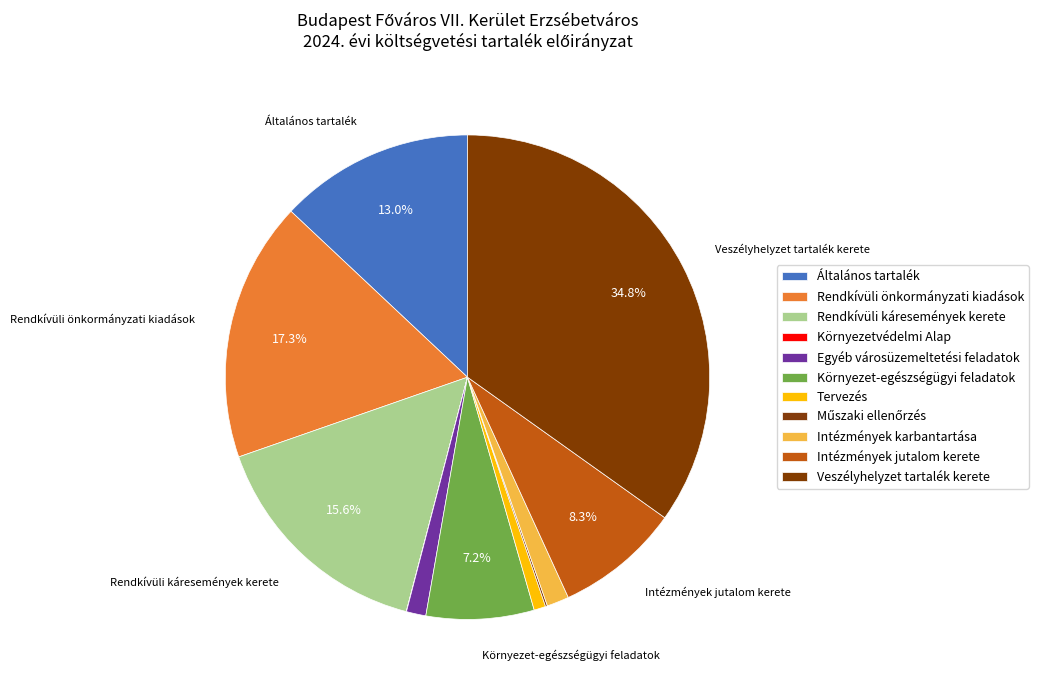

What is the change in value from Rendkívüli káresemények kerete to Műszaki ellenőrzés?

-595000